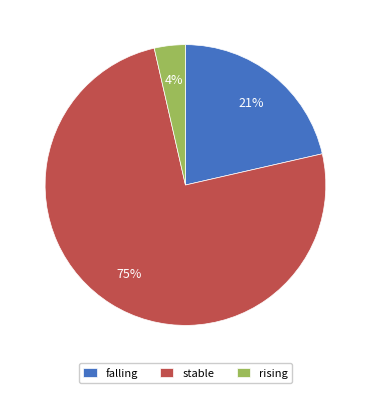

Between rising and falling, which is larger?

falling